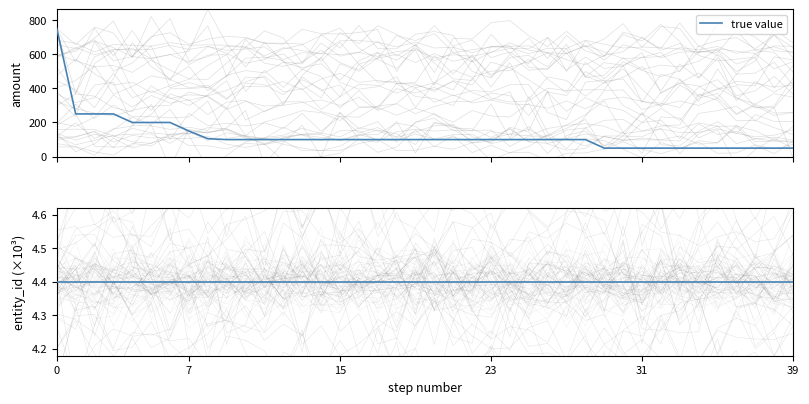

Reading left to right, list all the values displayed in this chart.

750	250	250	250	200	200	200	150	105	100	100	100	100	100	100	100	100	100	100	100	100	100	100	100	100	100	100	100	100	50	50	50	50	50	50	50	50	50	50	50